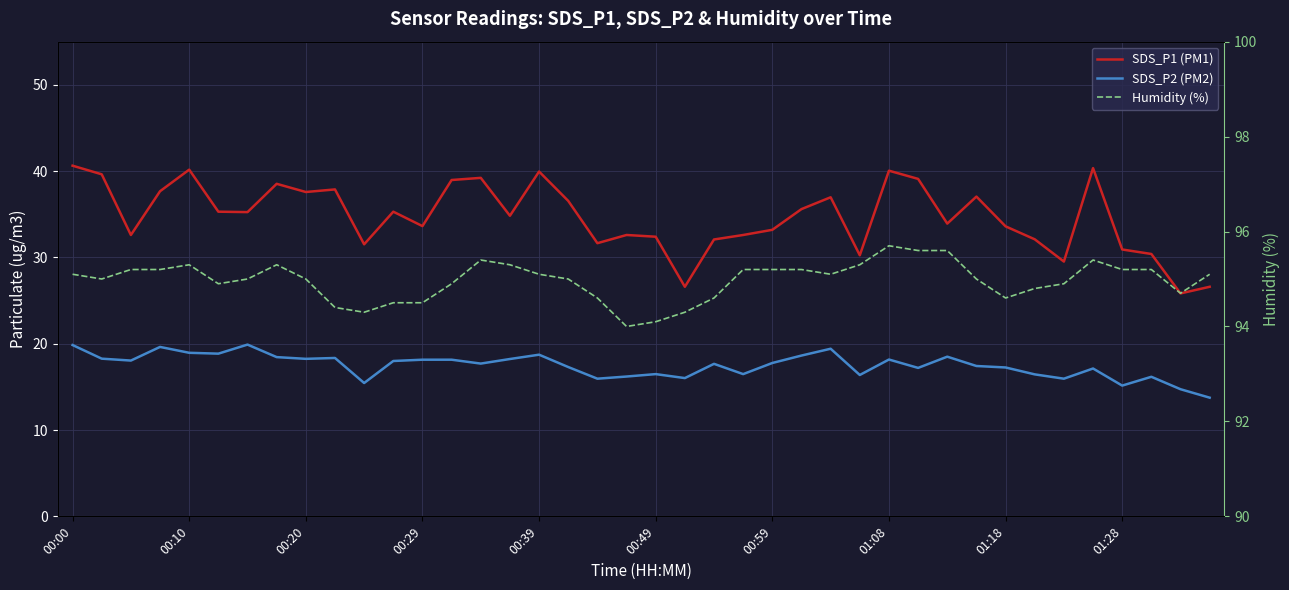

At which label does SDS_P1 (PM1) reach its peak?

00:00